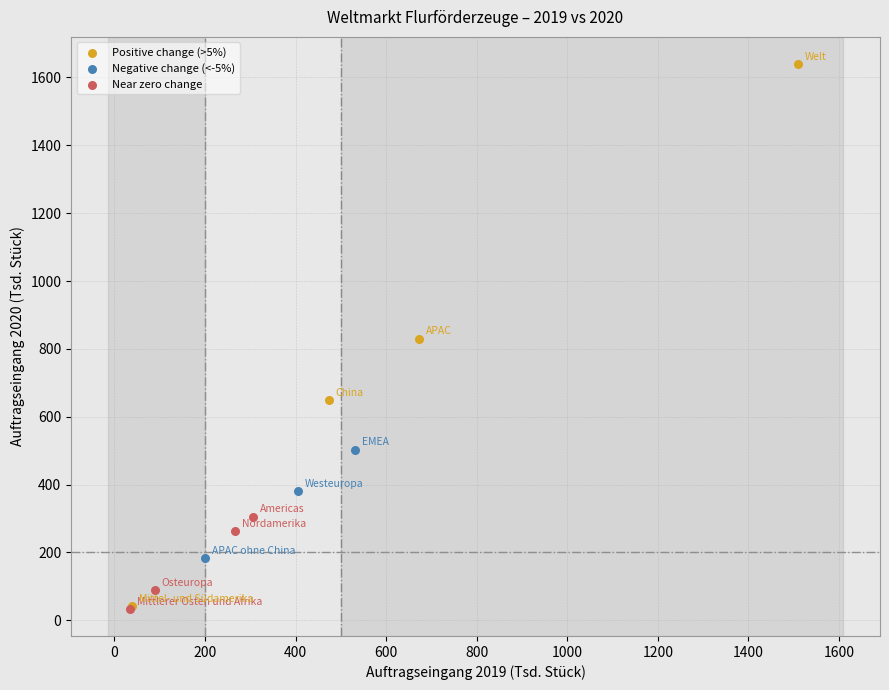

Which series has the widest spread of Y values?

Positive change (>5%)